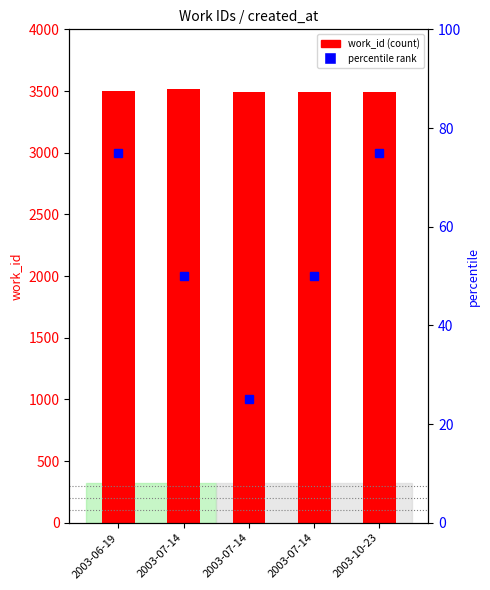

Reading left to right, extract all data points from this chart.

2003-06-19=3502	2003-07-14=3517	2003-07-14=3490	2003-07-14=3495	2003-10-23=3495